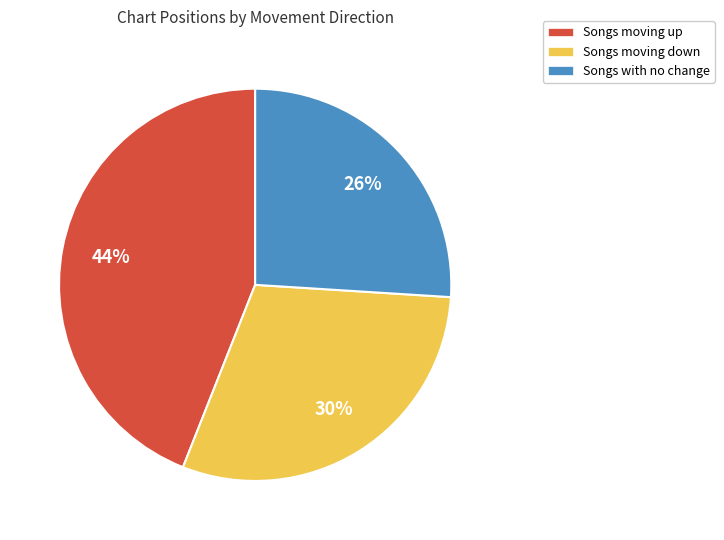

Is there any slice that represents more than half of the pie?

No